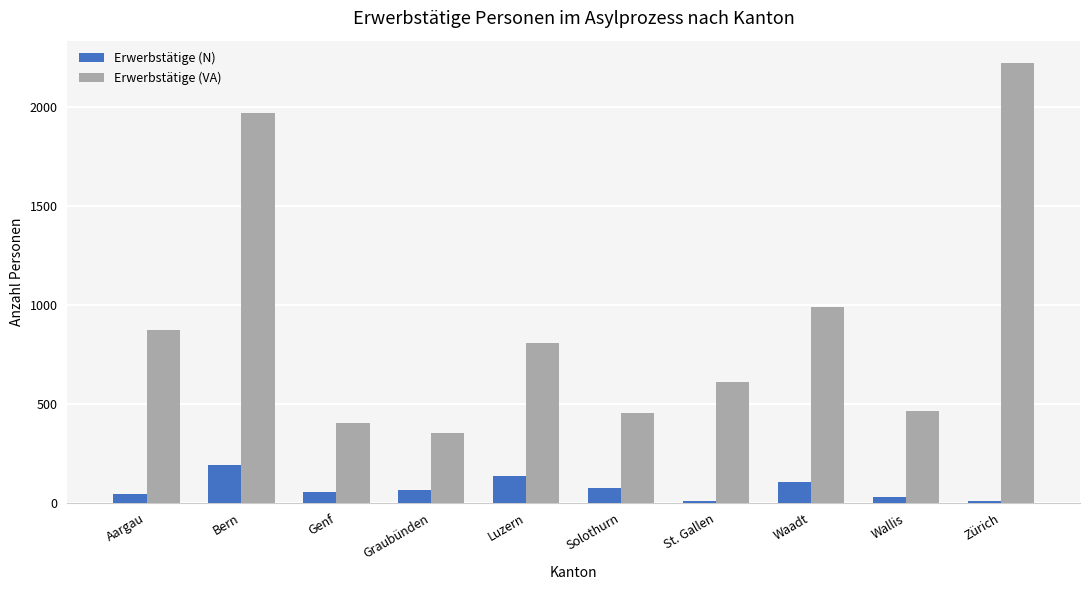

Which series has the largest range (max minus min)?

Erwerbstätige (VA)